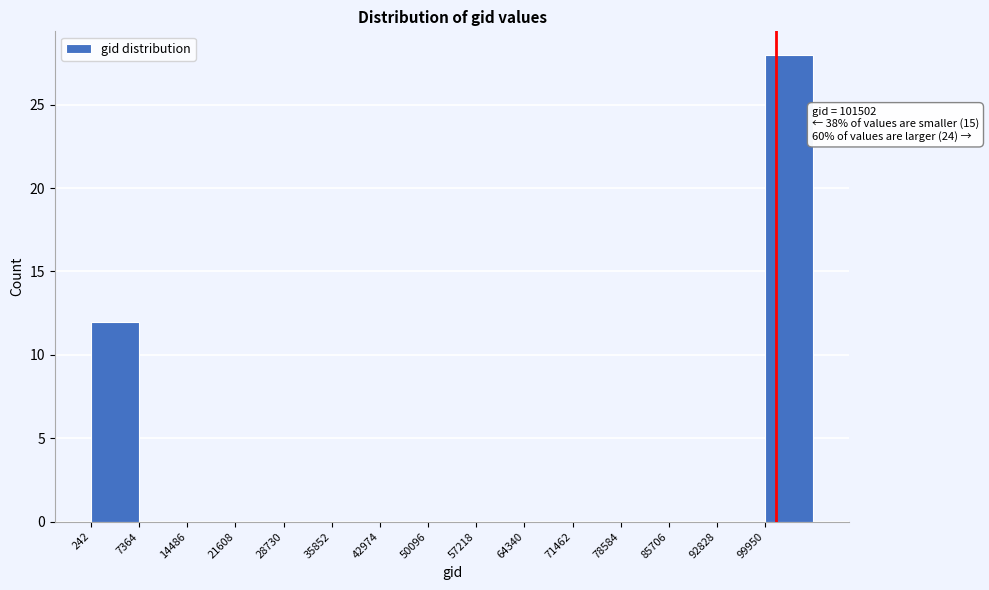

Which range on the x-axis has the tallest bar?

100000 to 107000